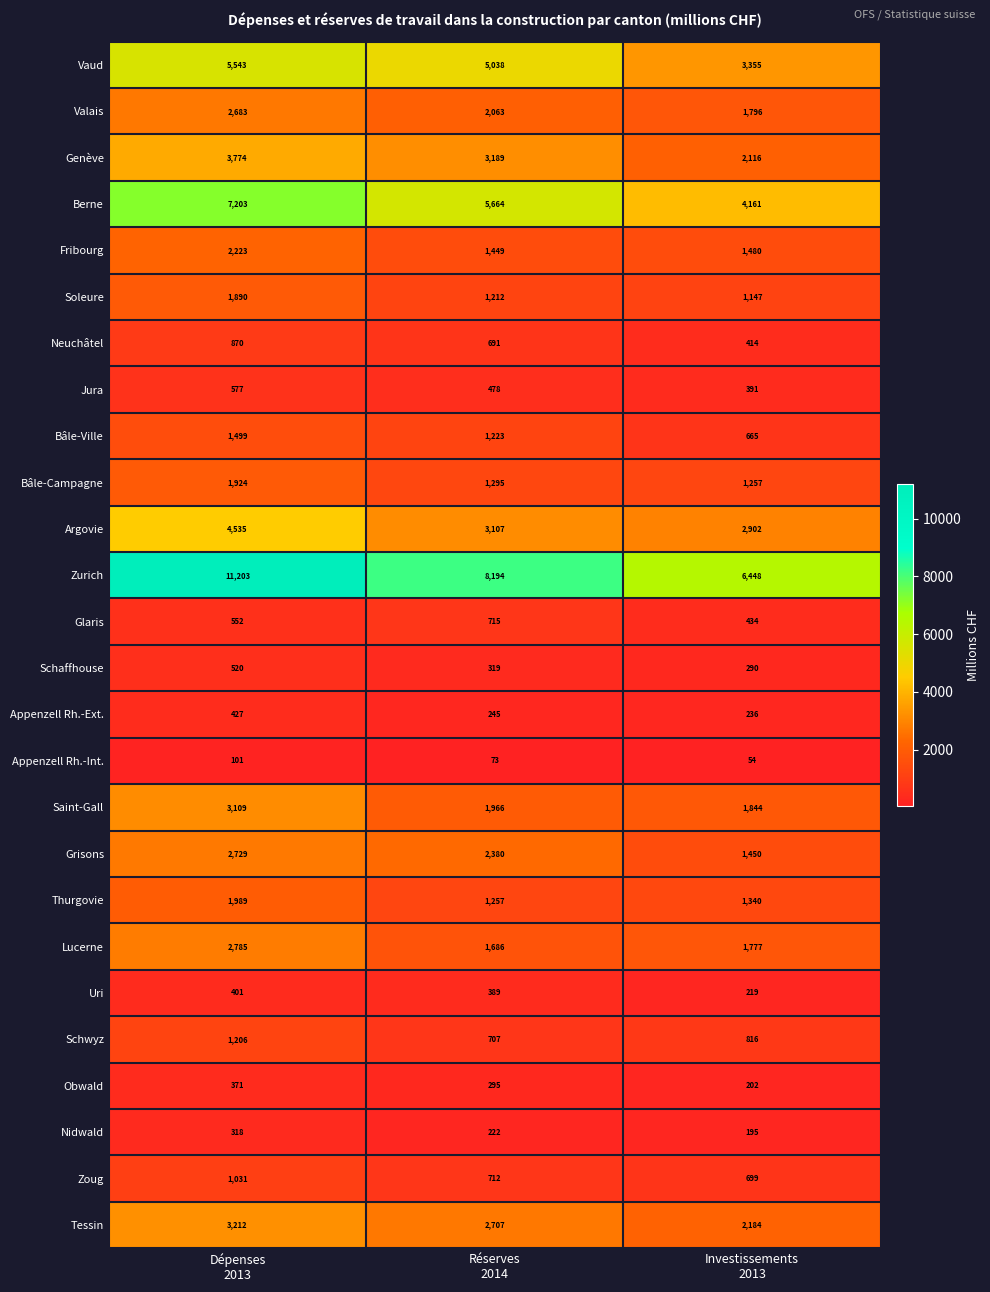

At how many categories does at least one series exceed 2746?

3